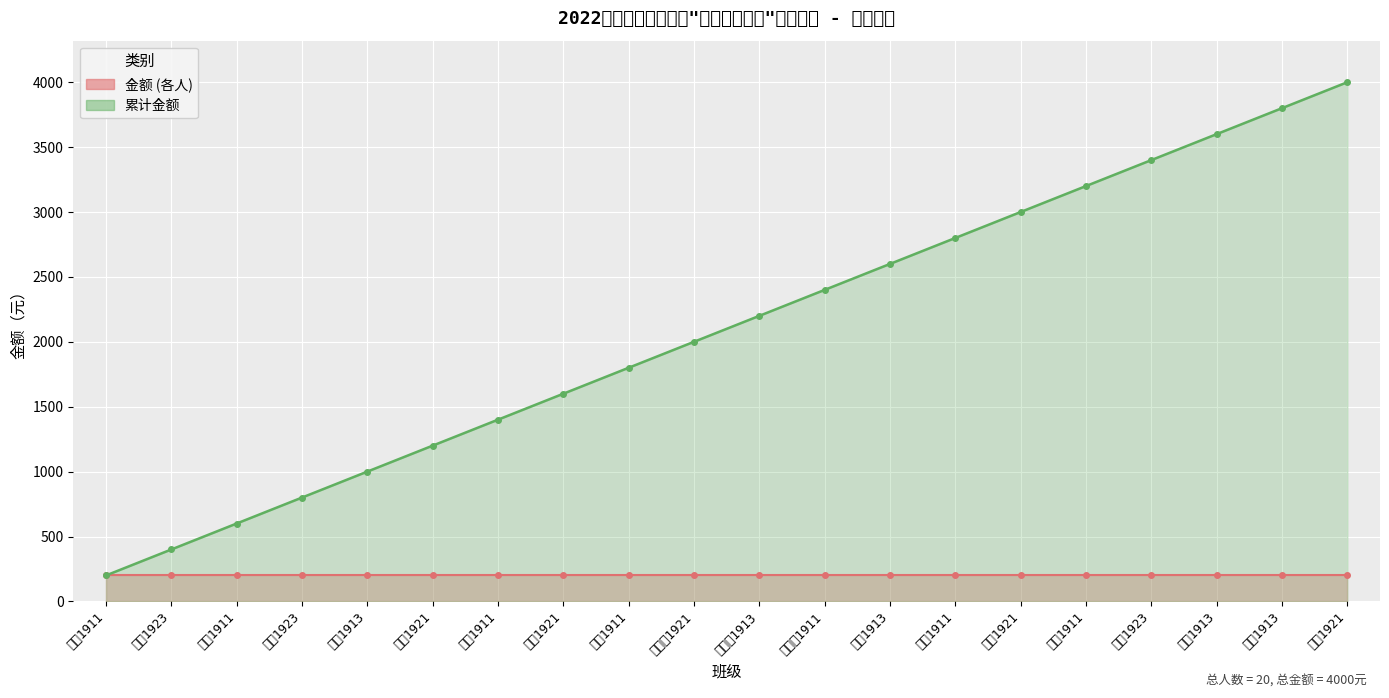

The 金额 (各人) series shows 105 at 汽修1913. True or false?

False